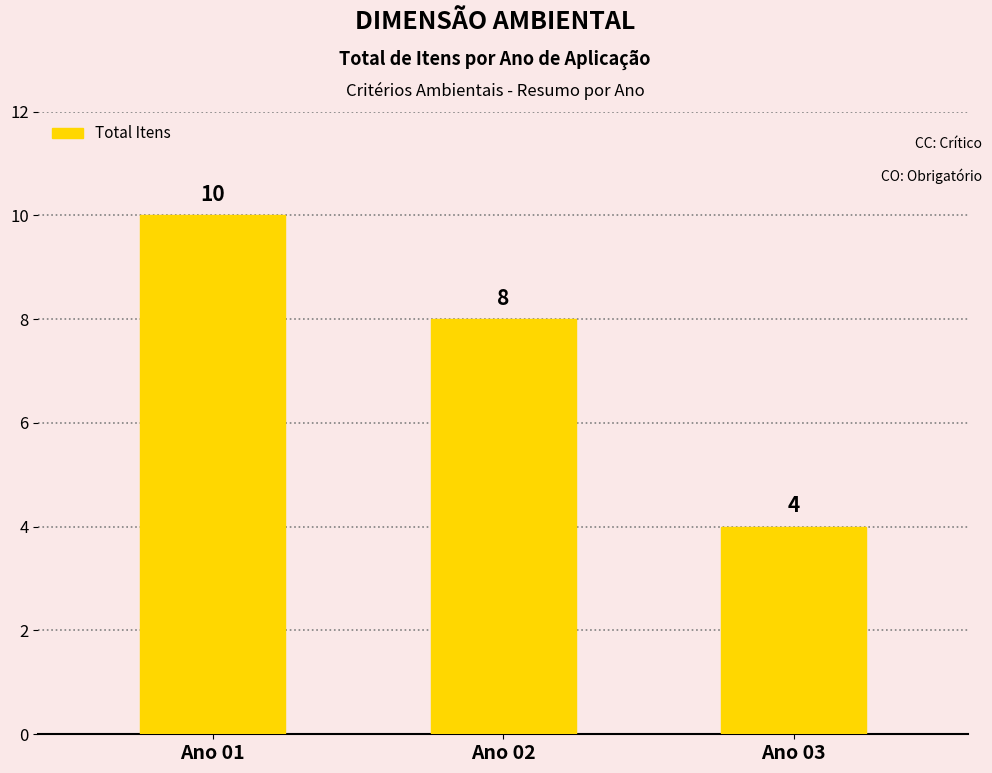

How many values are between 4 and 10?

3